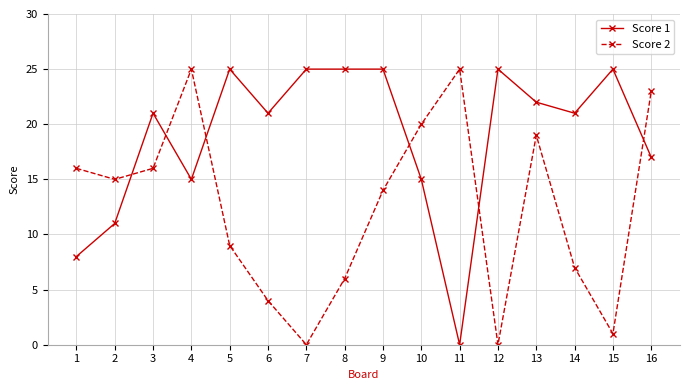

Which series has the largest total across all categories?

Score 1